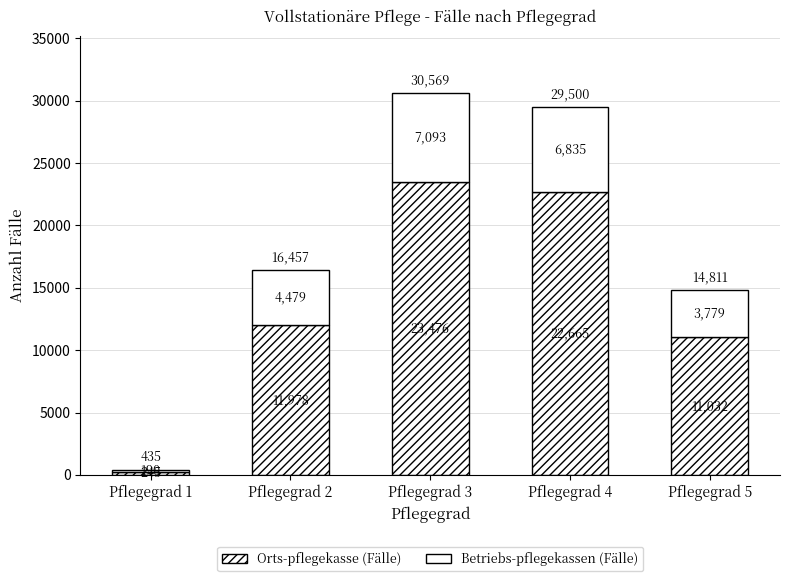

Which series changed the most between Pflegegrad 1 and Pflegegrad 5?

Orts-pflegekasse (Fälle)